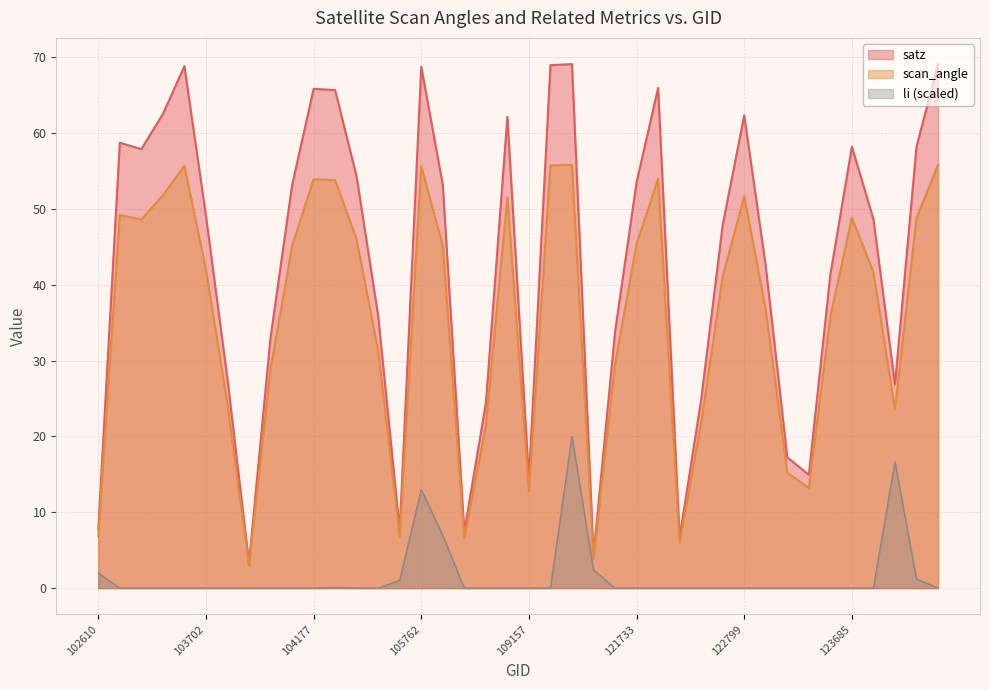

What are all the series names shown in the legend?

satz, scan_angle, li (scaled)